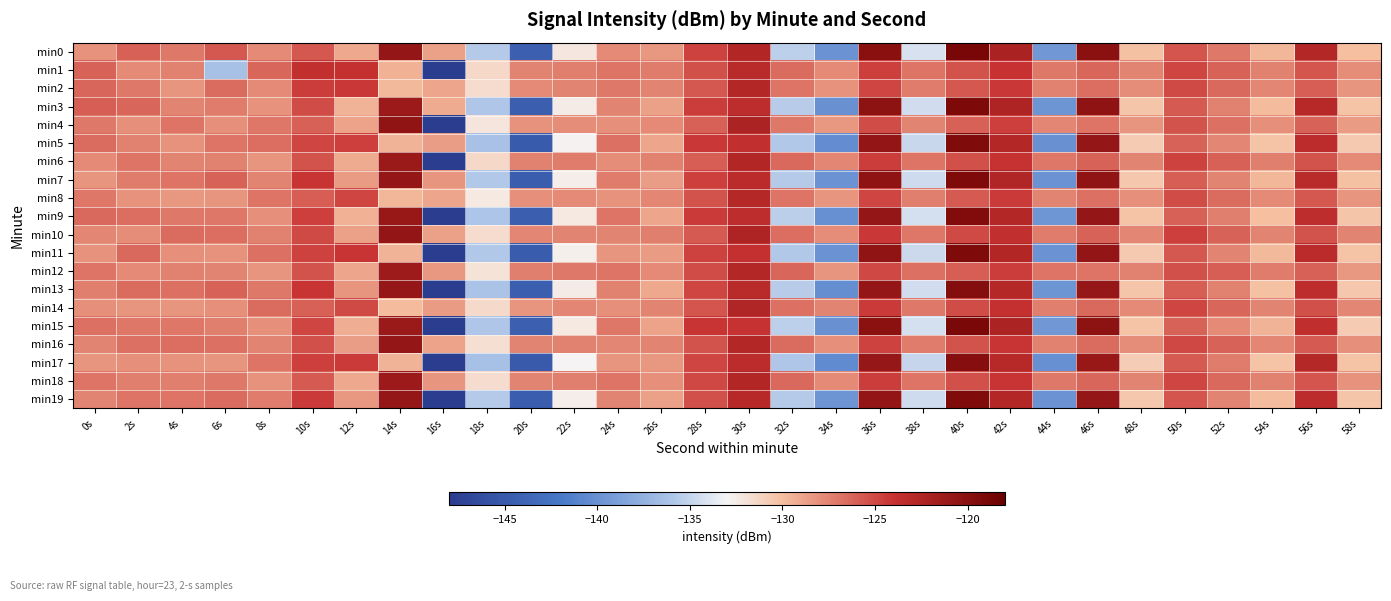

Which series changed the most between 32s and 56s?

min17